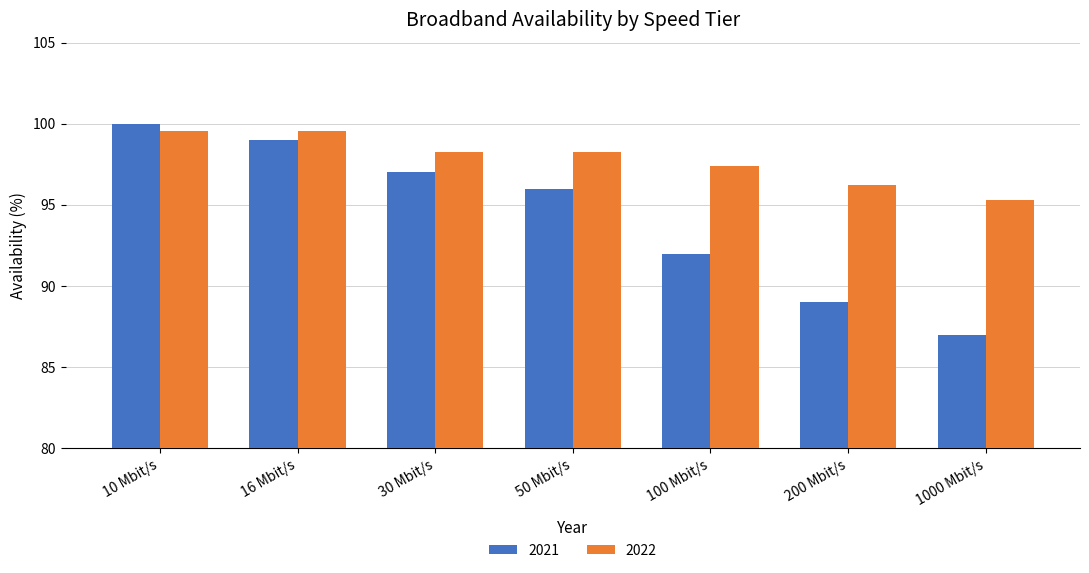

What is the value of the 2021 bar at the 4th from the left?

96.0